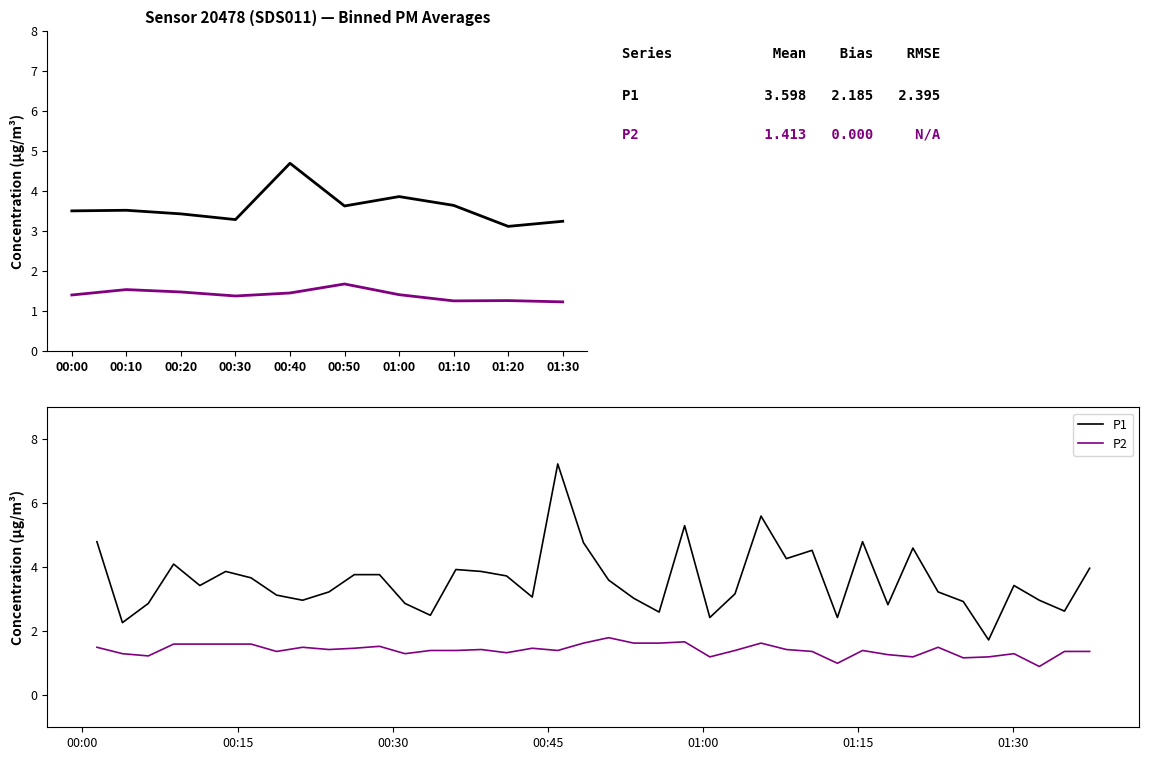

True or false: P2 and P1 intersect in this chart.

False